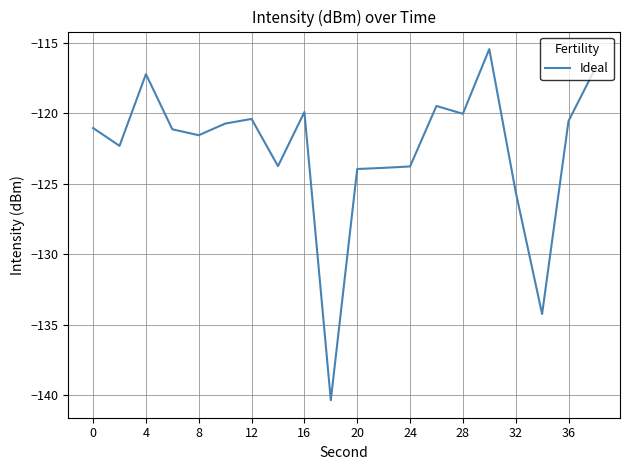

What is the difference between the maximum and minimum values?

24.9